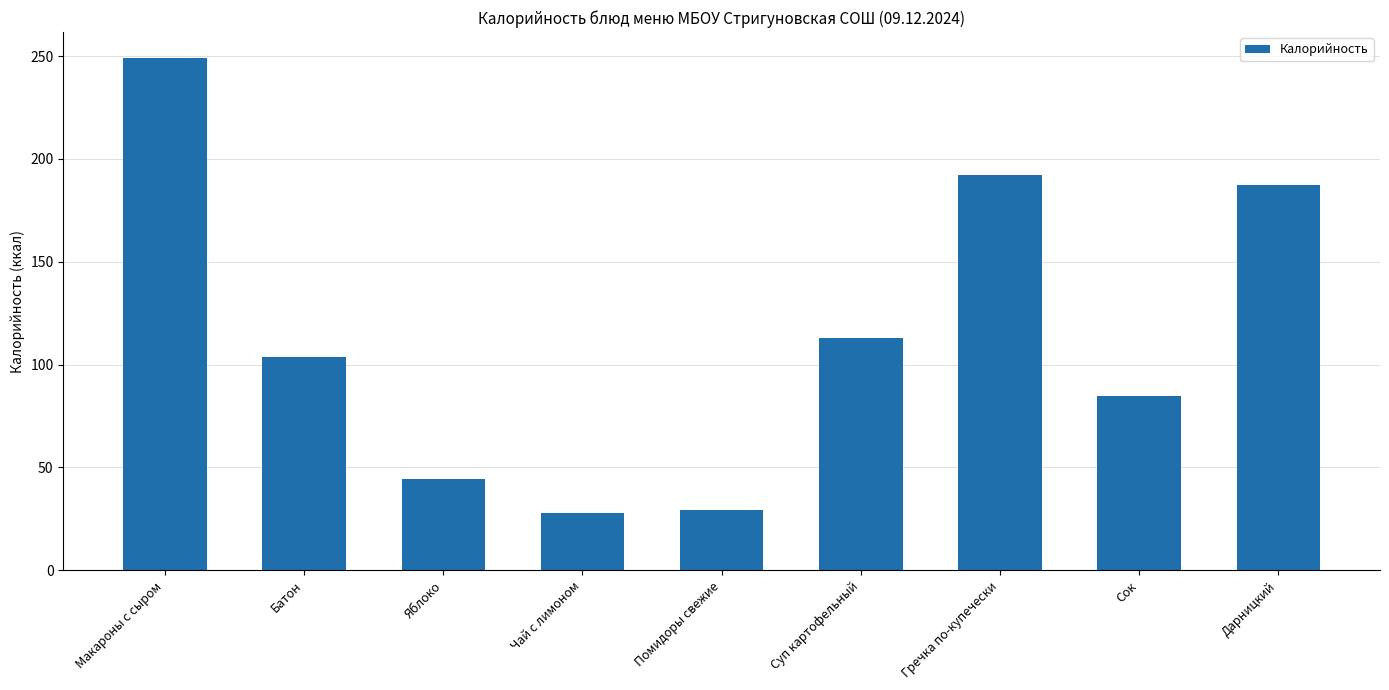

What is the value of the 7th bar from the left?

192.1